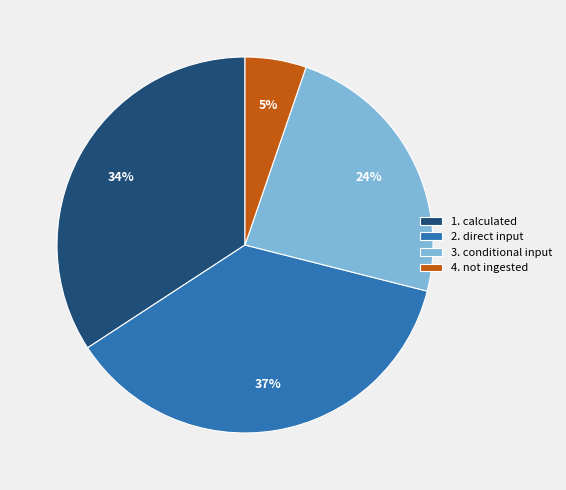

Is there any slice that represents more than half of the pie?

No